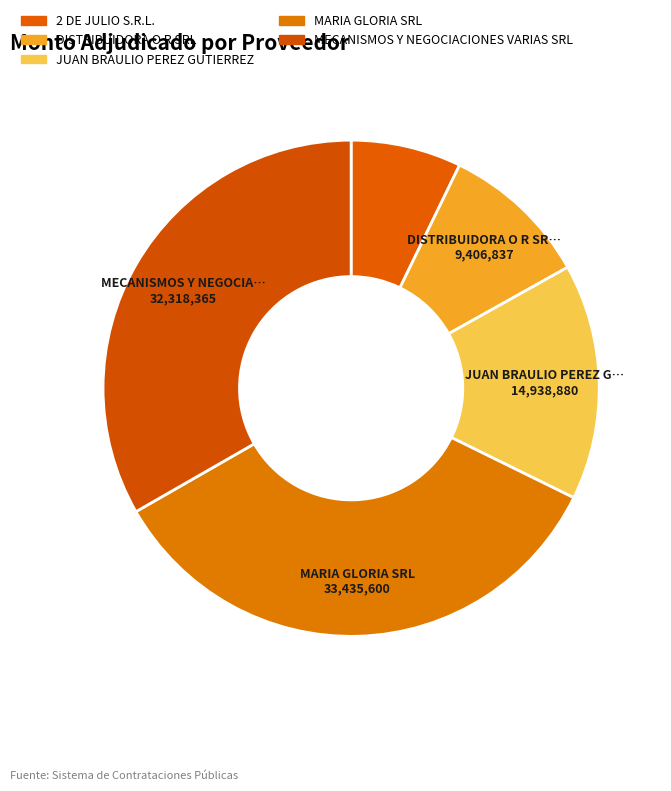

Is DISTRIBUIDORA O R SRL the majority of the pie?

No